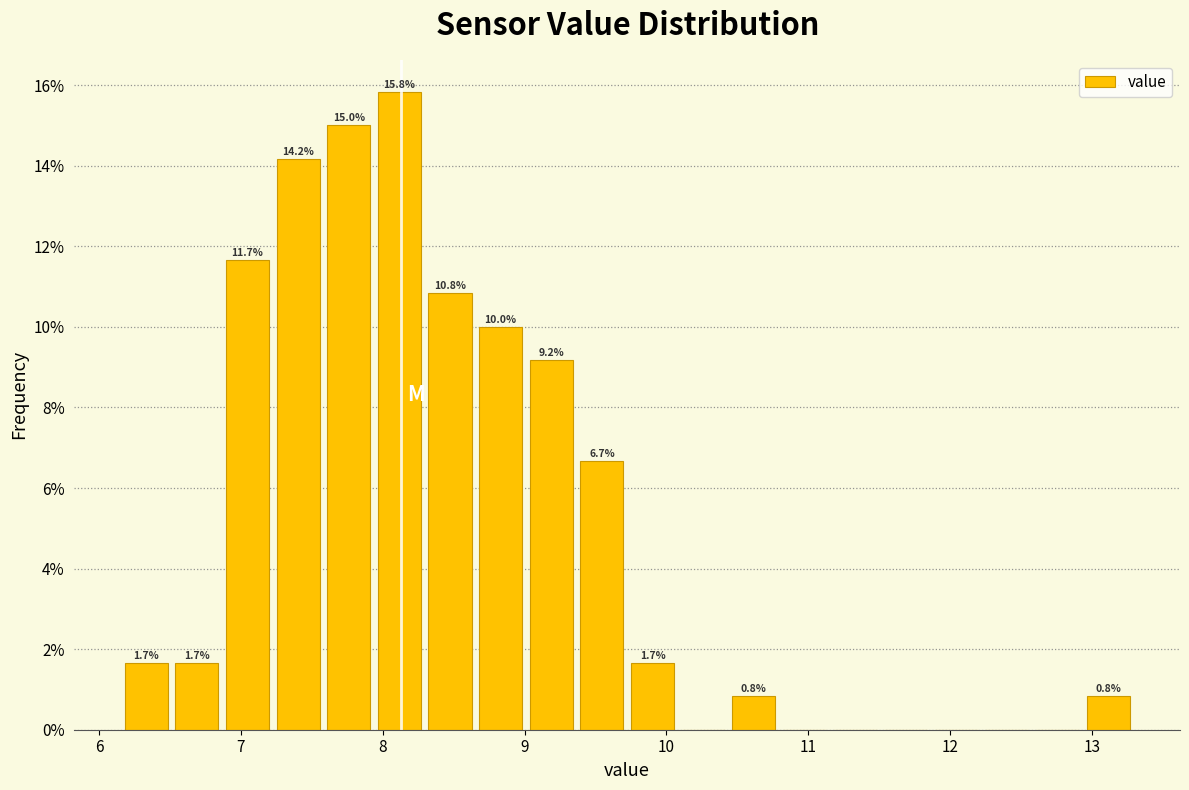

Read against the x-axis, roughly where is the centre of the tallest bar?

8.1